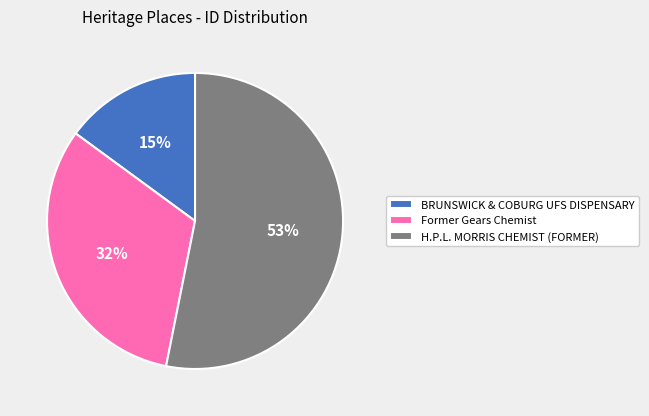

To the nearest percent, what is the difference between the H.P.L. MORRIS CHEMIST (FORMER) and BRUNSWICK & COBURG UFS DISPENSARY slice percentages?

38%